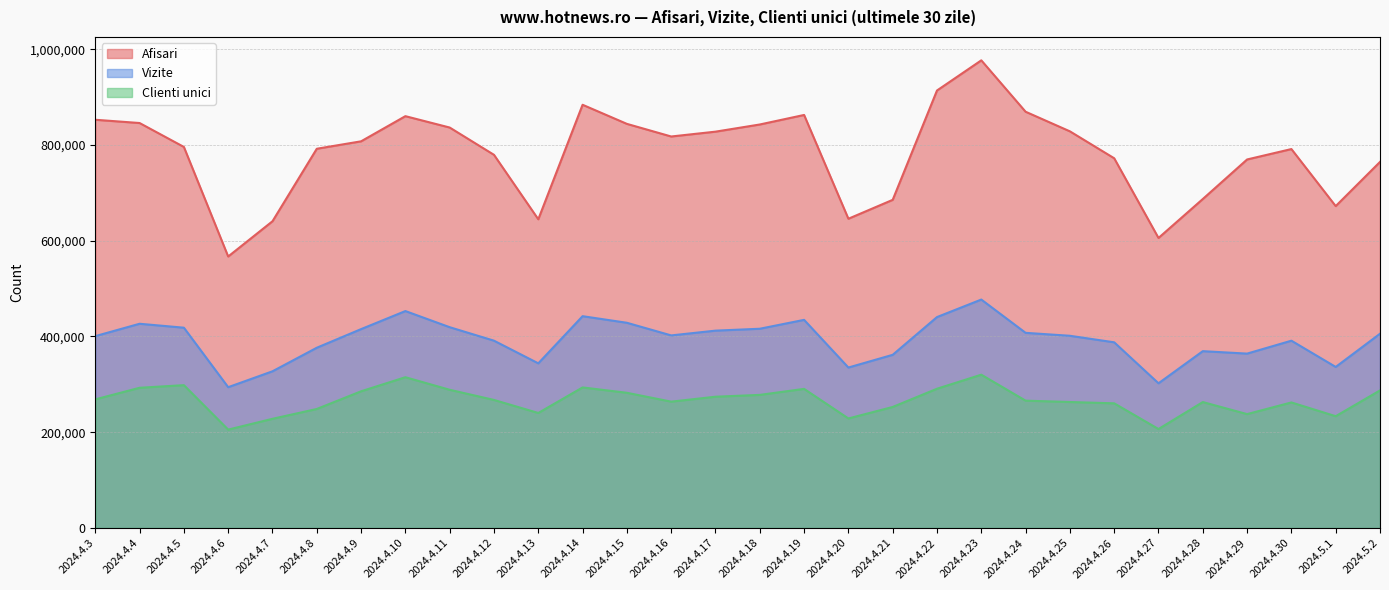

What is the average value of the Afisari series?

782794